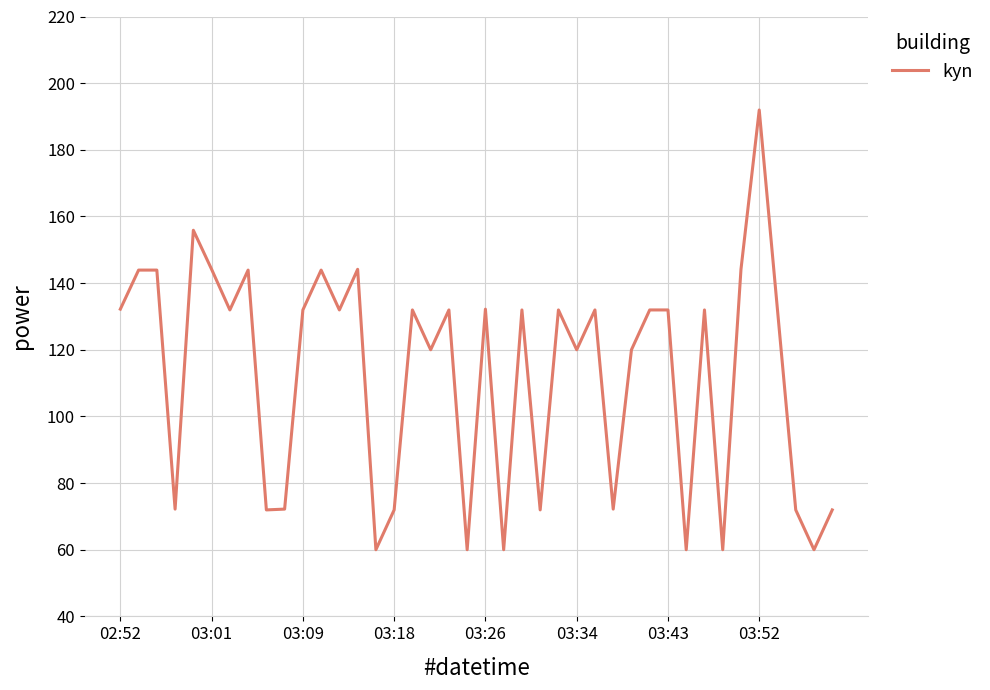

What is the sum of all values?

4500.0